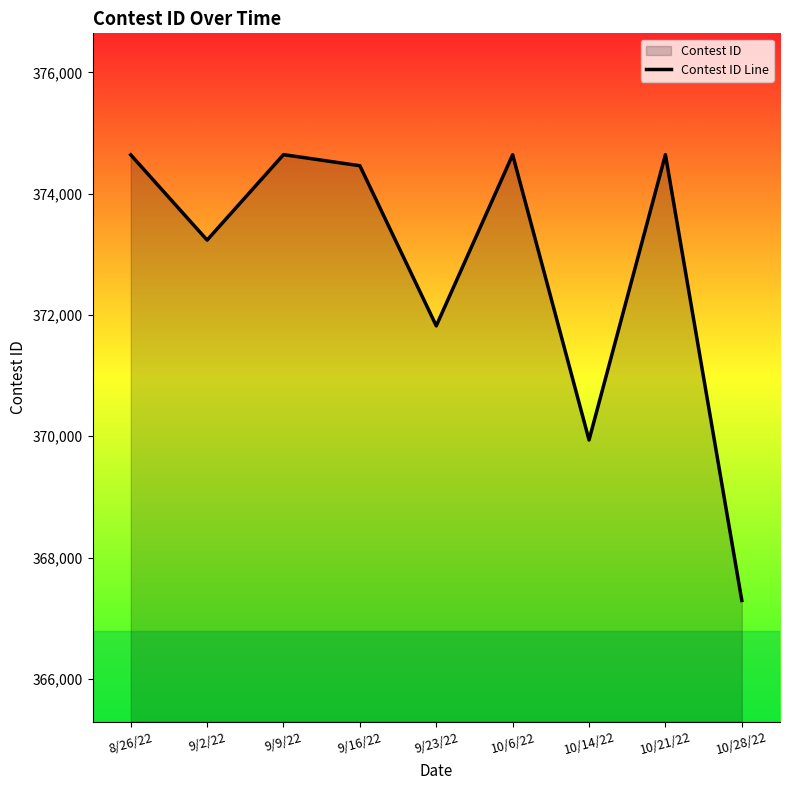

True or false: the data shows 374461 at 9/16/22.

True